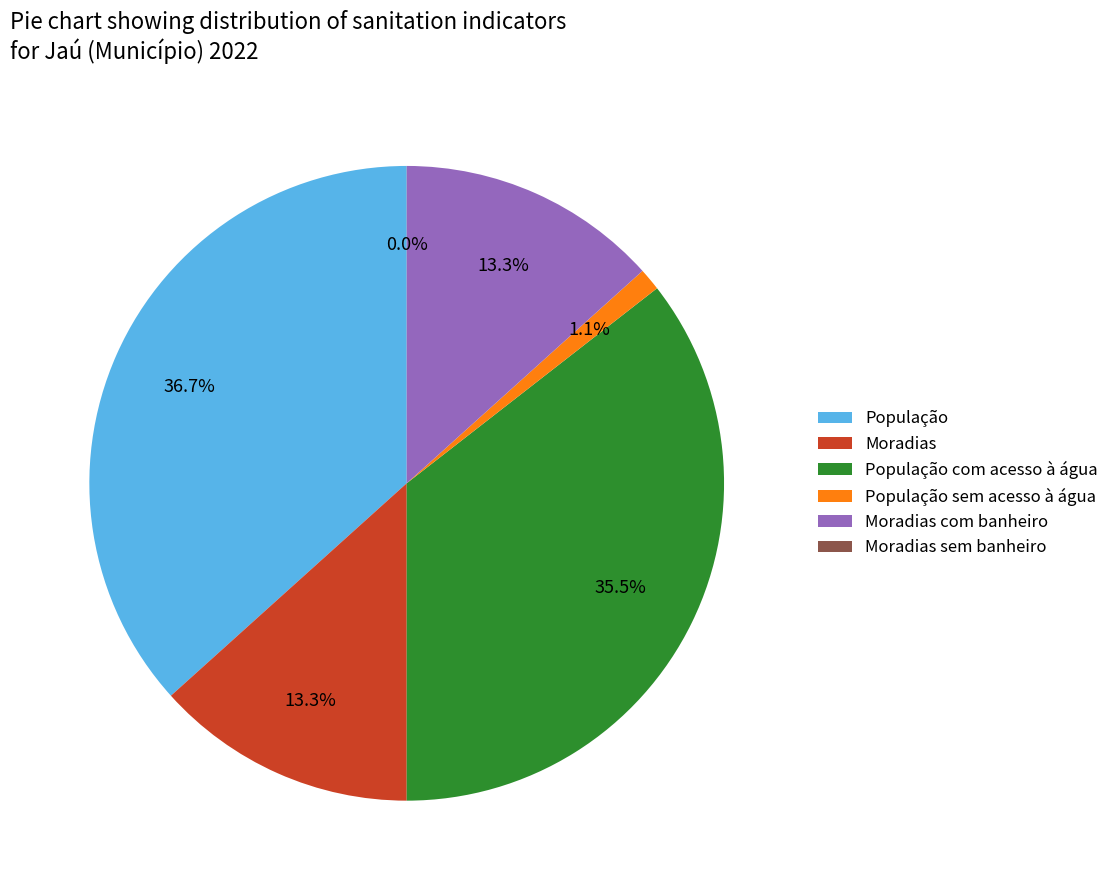

What is the largest slice in the pie chart?

População